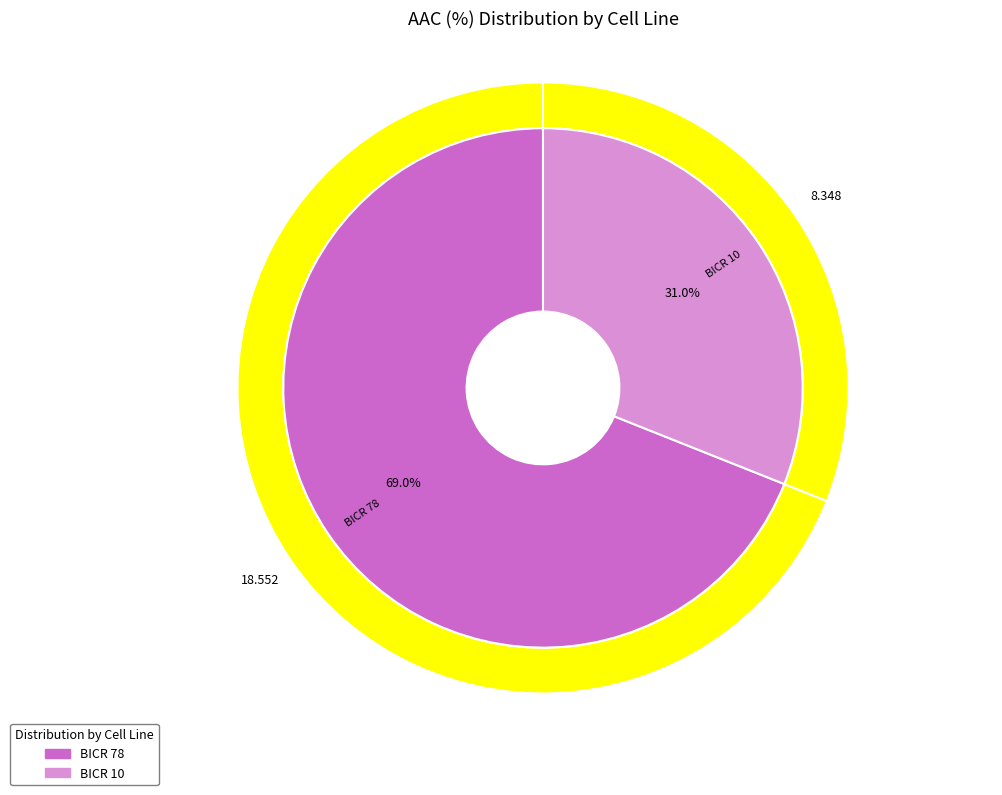

Rank the categories by value from lowest to highest.

BICR 10, BICR 78